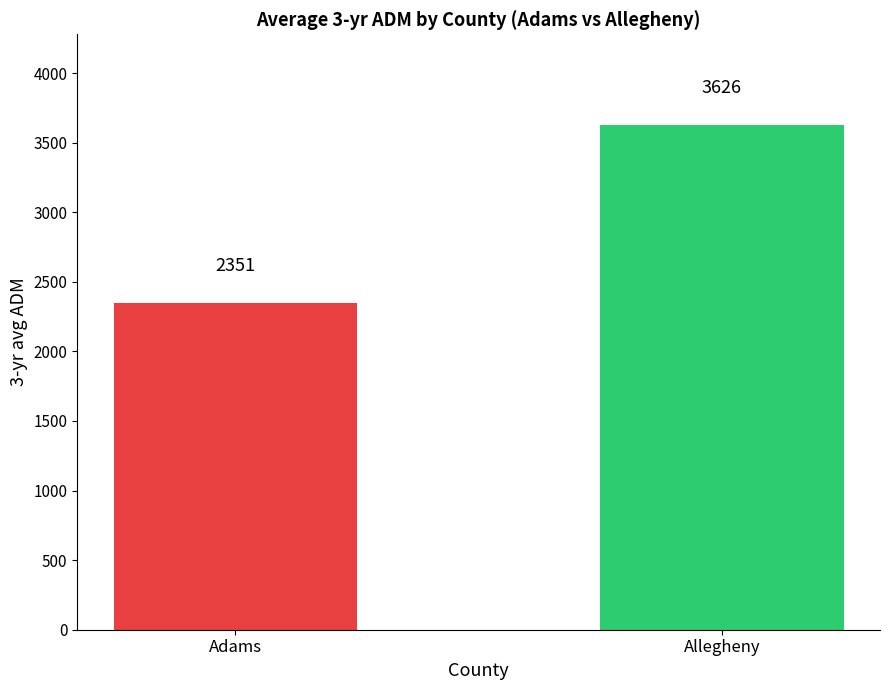

Where is the data nearest to the value 2988?

Adams